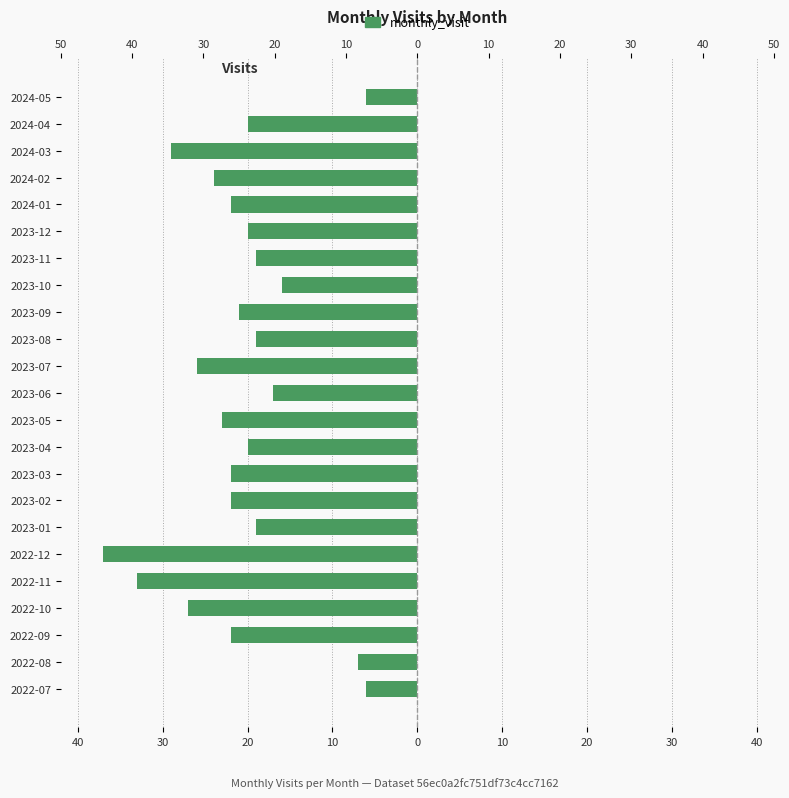

What is the change in value from 2023-05 to 2023-10?

+7